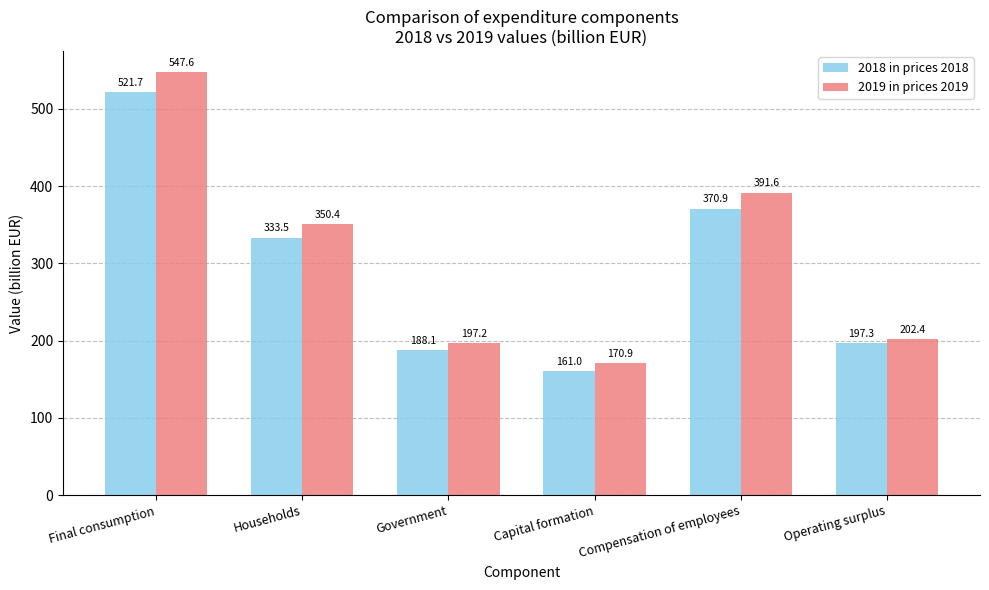

Reading left to right, transcribe all the data shown in this chart.

2018 in prices 2018: 521.7	333.5	188.1	161.0	370.9	197.3
2019 in prices 2019: 547.6	350.4	197.2	170.9	391.6	202.4